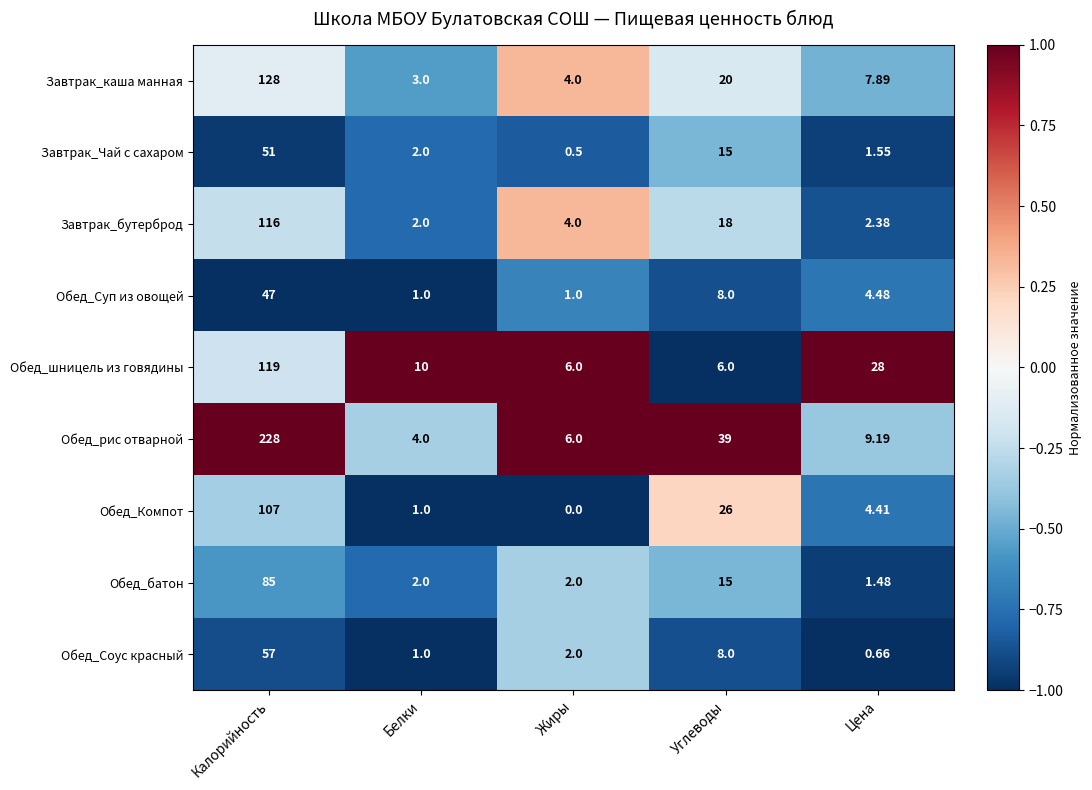

Which category has the lowest value across all series?

Жиры